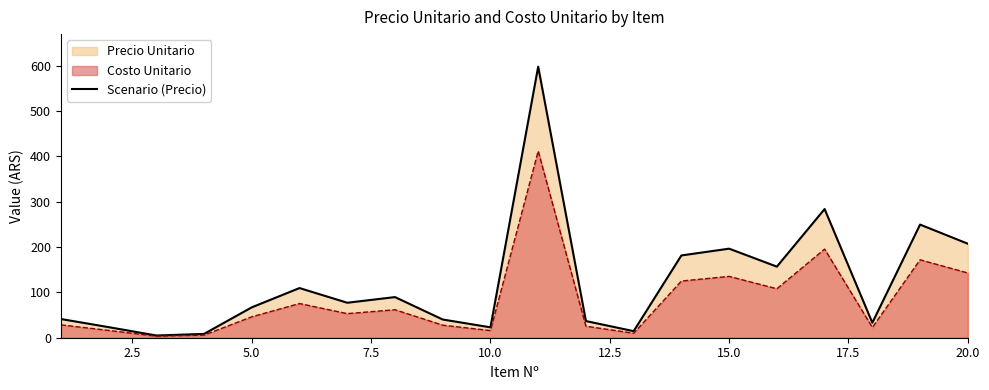

True or false: Scenario (Precio) has a value of 207.3 at 20.0.

True